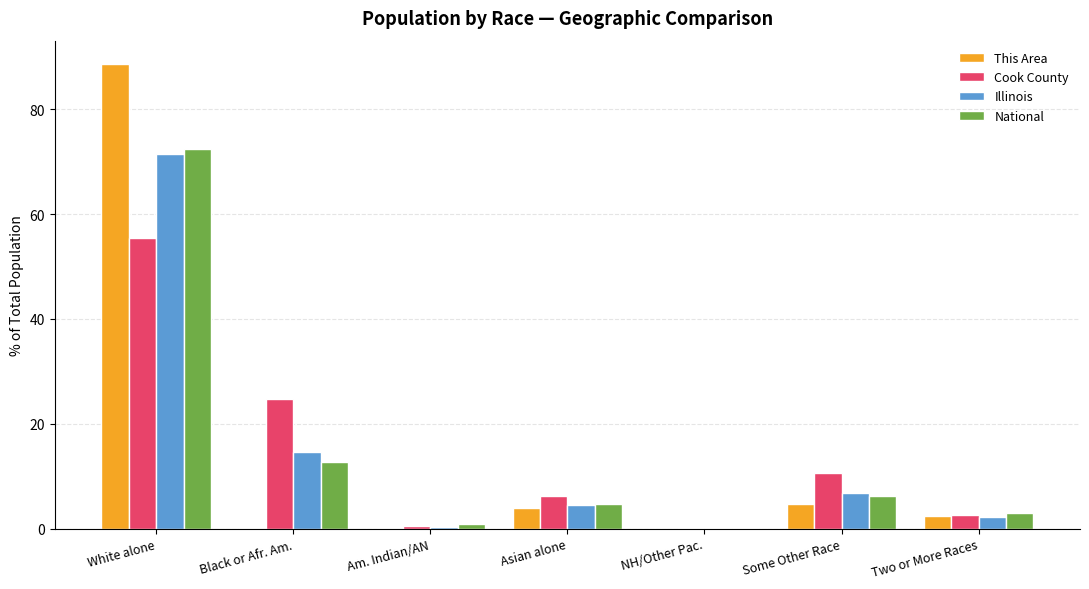

Is the value of This Area at White alone greater than the value of Cook County at White alone?

Yes